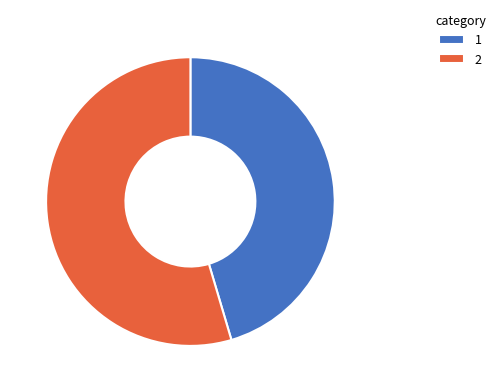

Rank the categories by value from lowest to highest.

1, 2